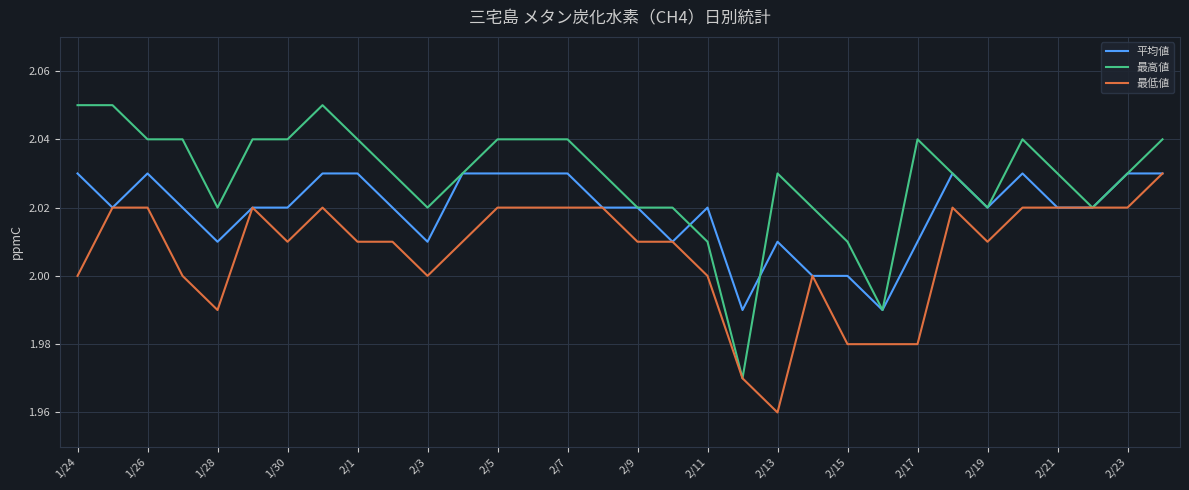

Which series has the largest range (max minus min)?

最高値